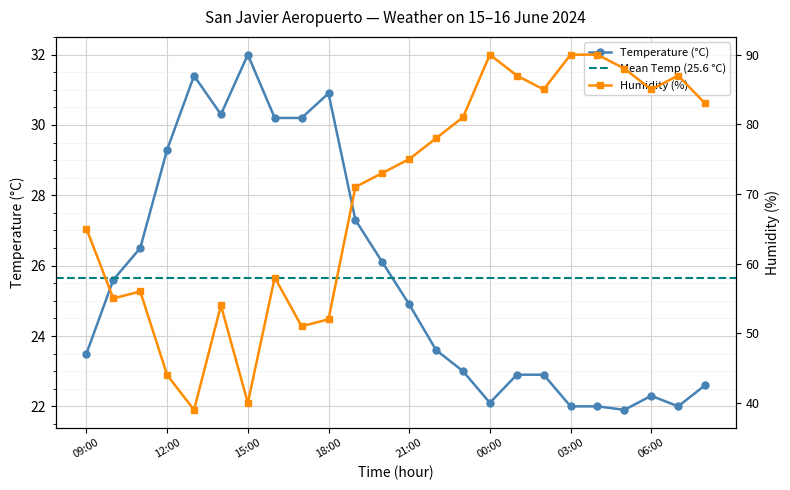

At which label is Humidity (%) closest to 64?

09:00